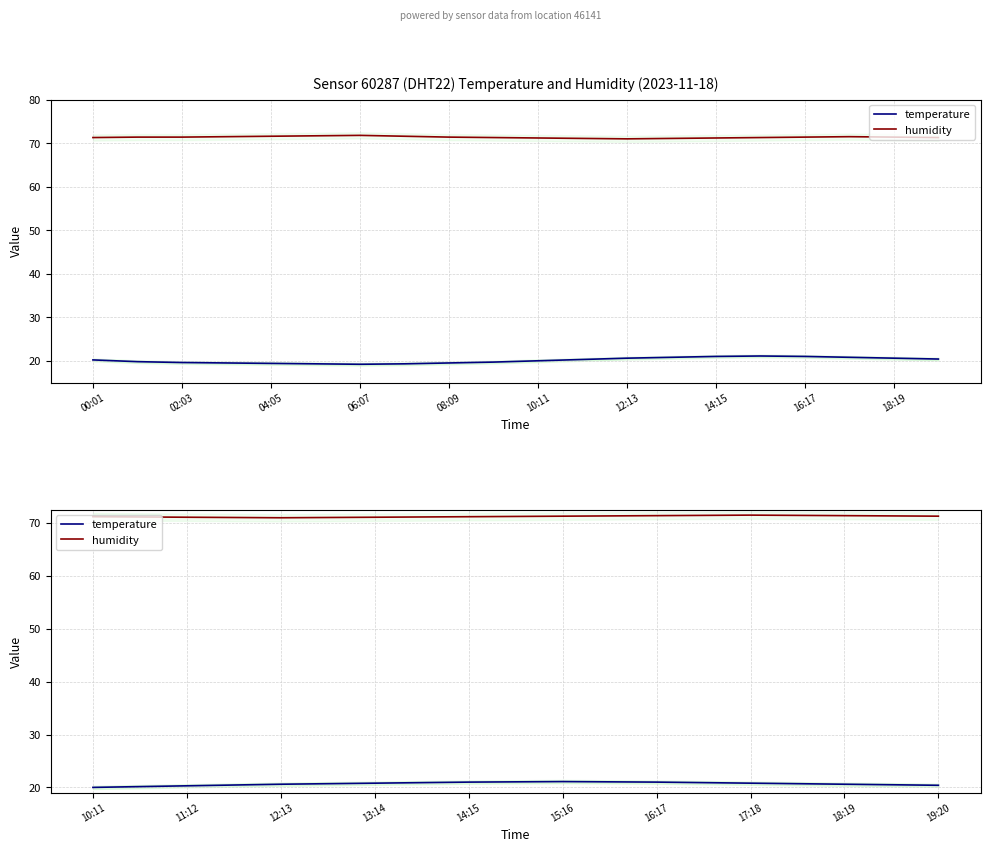

Which has a higher value, 10:11 or 18:19?

18:19